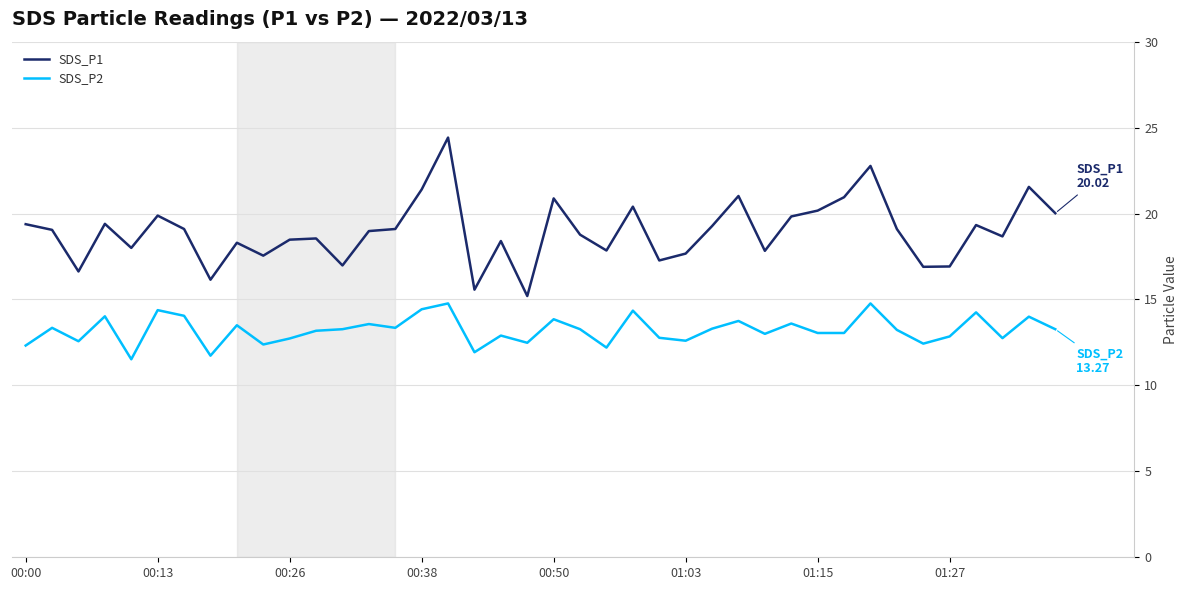

What is the maximum value shown in the chart?

24.4